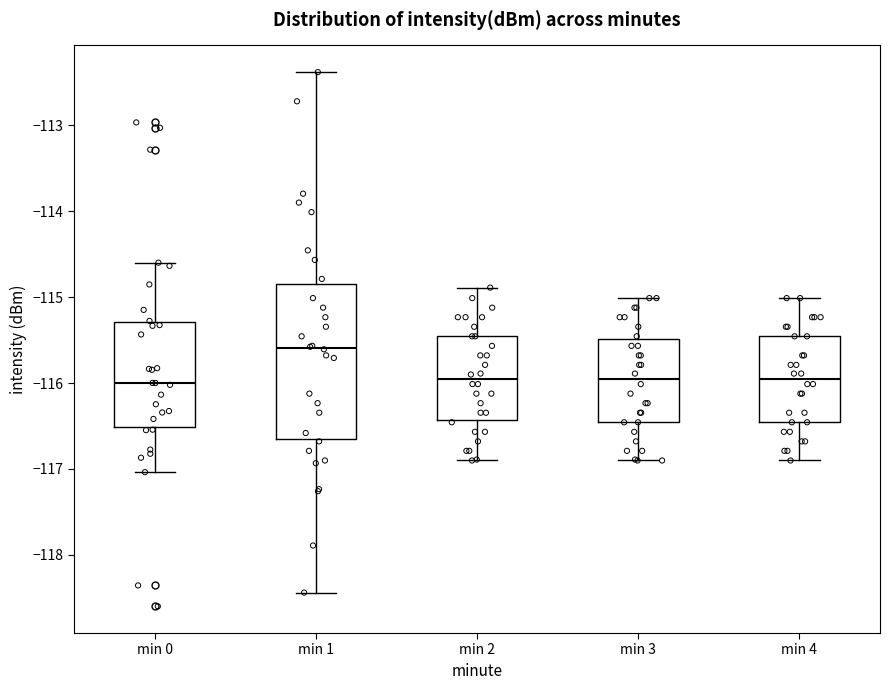

Which box is the tallest, from its lower edge to its upper edge?

min 1